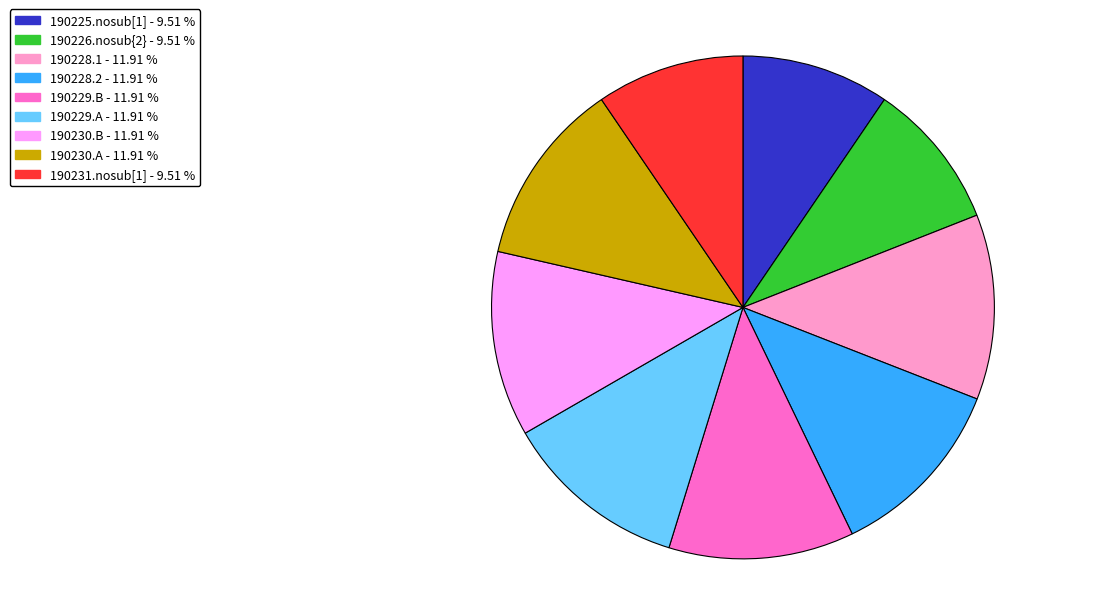

How many segments does this pie chart have?

9